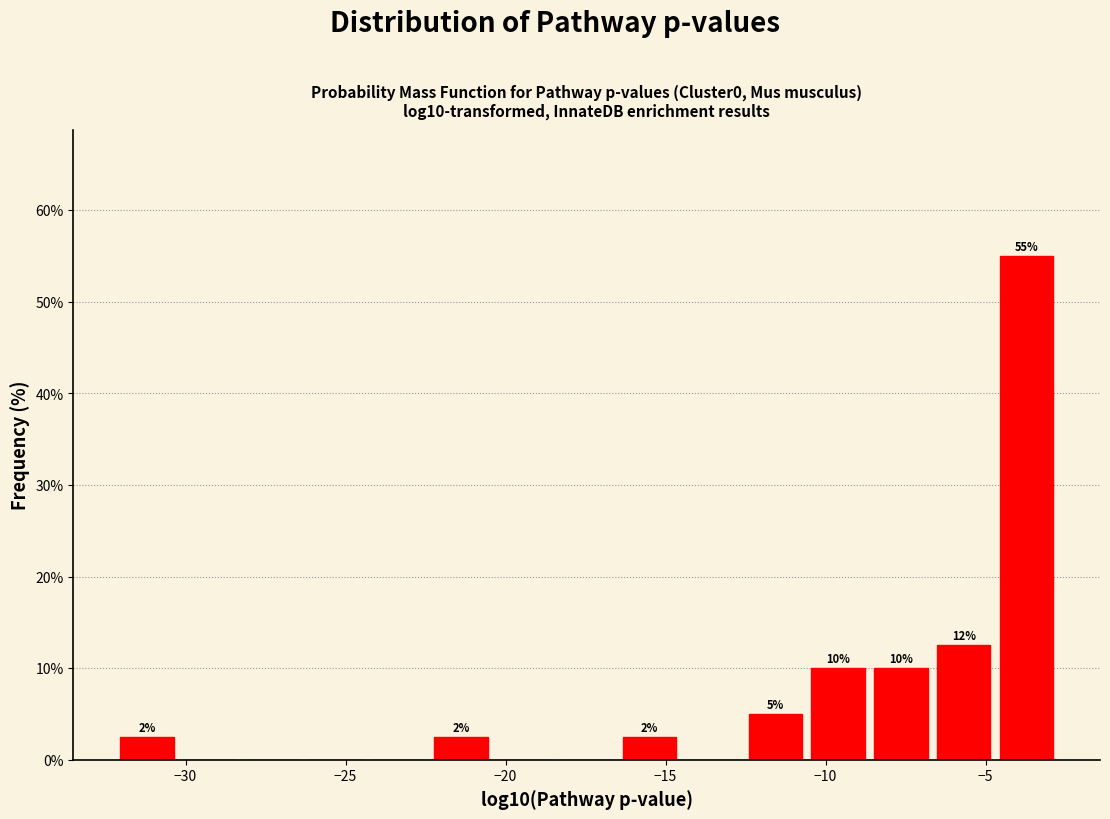

Read against the x-axis, roughly where is the centre of the tallest bar?

-3.5